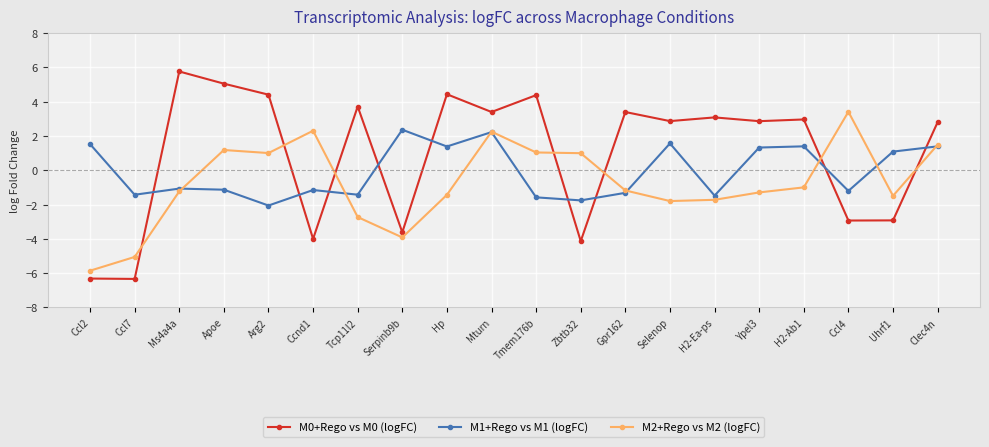

Is this an area chart (filled region under the line)?

No